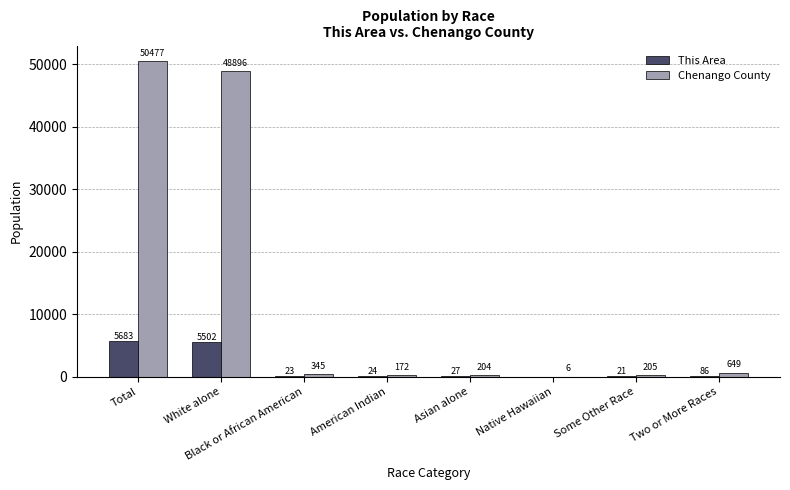

What is the approximate value of Chenango County at White alone?

48896